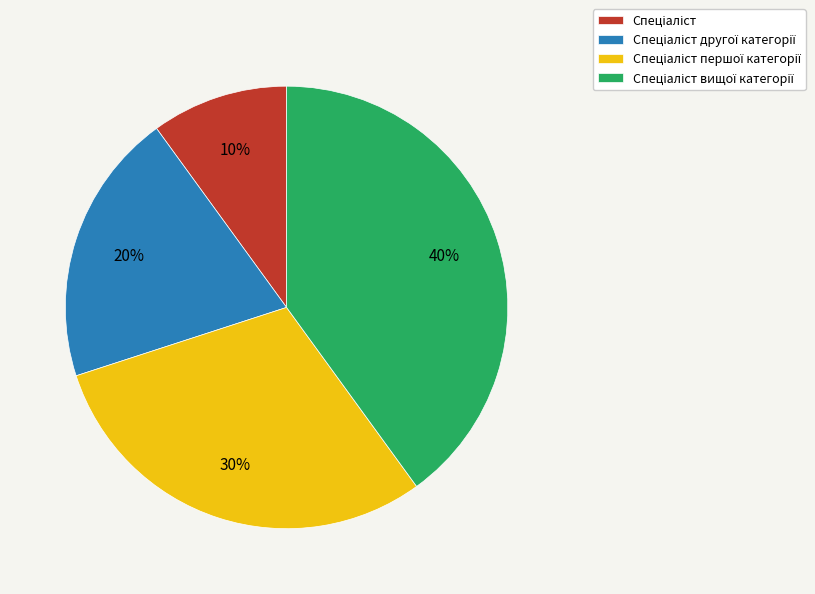

Does any single category account for the majority?

No